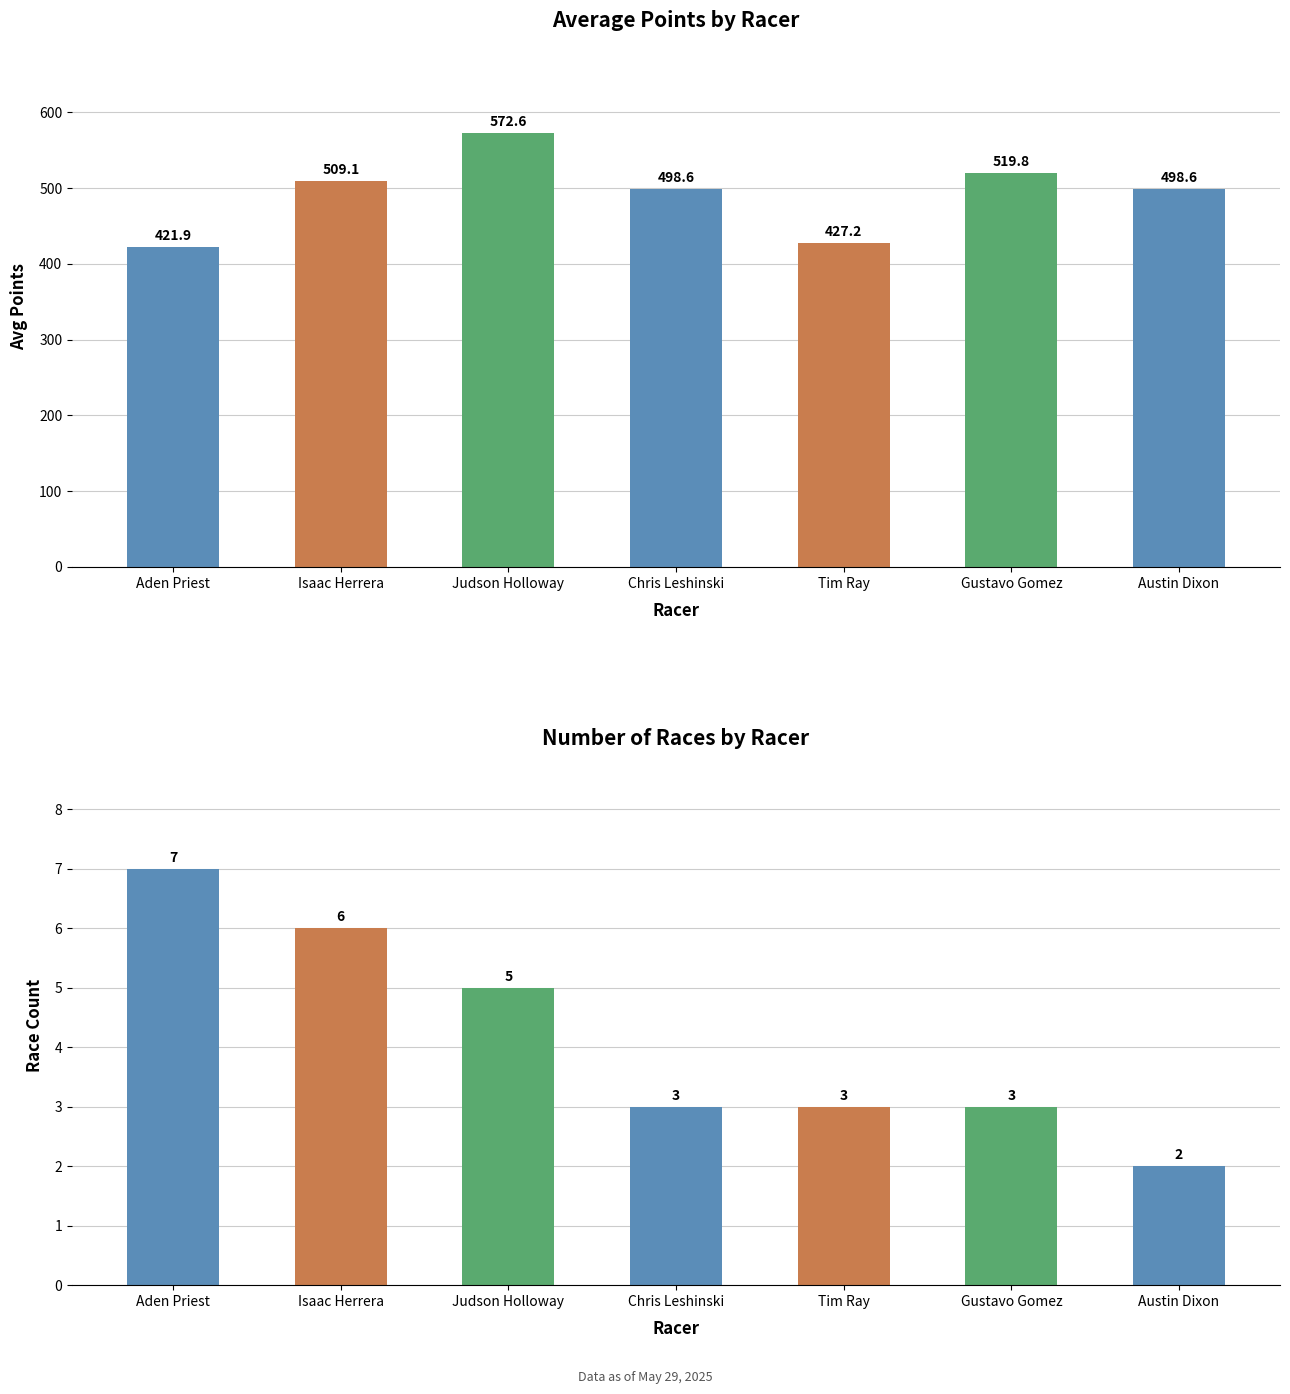

Which label corresponds to the smallest value in the chart?

Austin Dixon